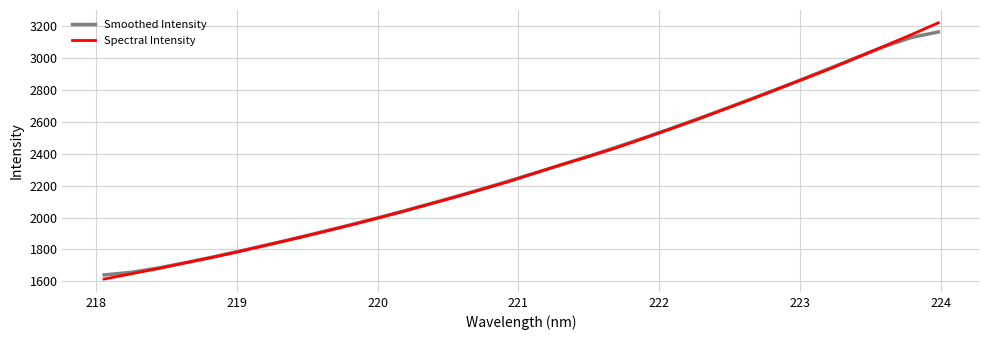

What is the sum of all Smoothed Intensity values?

73942.8